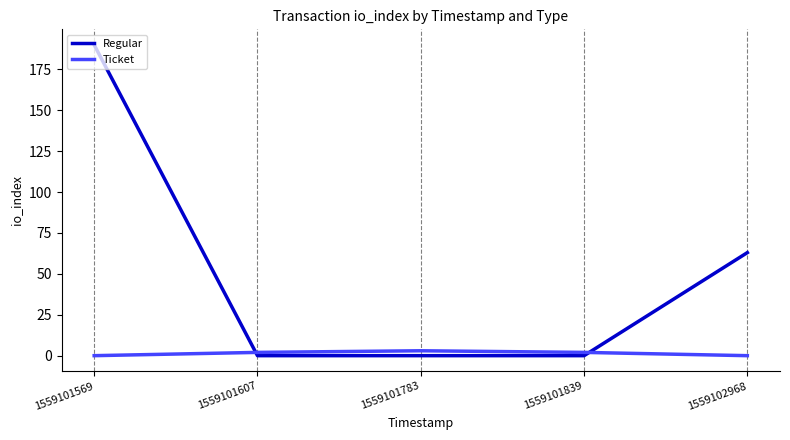

Where is Regular nearest to the value 95?

1559102968